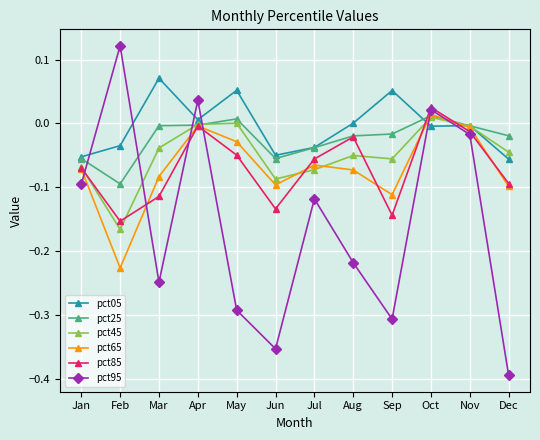

True or false: pct45 has a value of -0.0 at Apr.

True